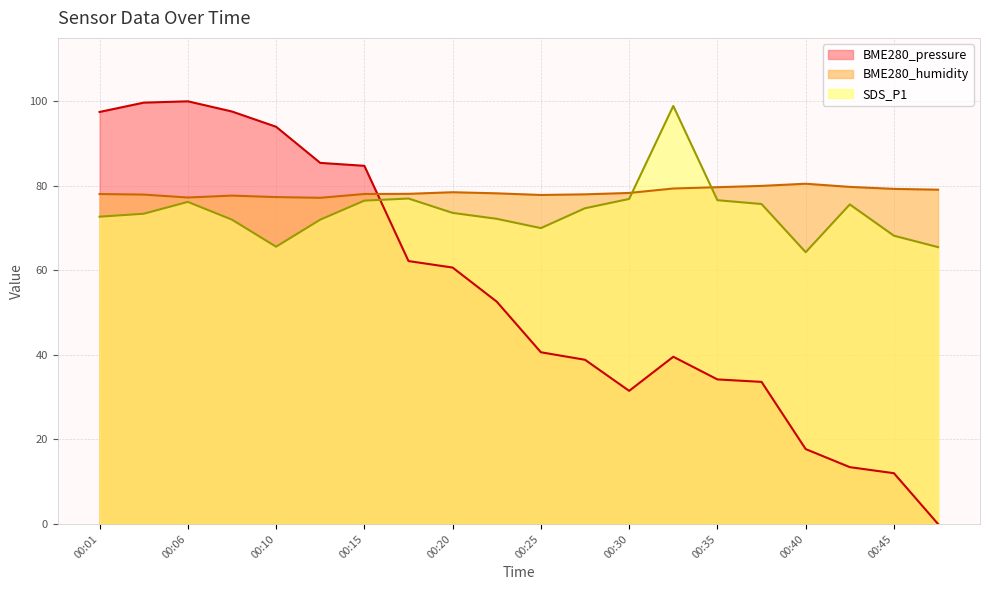

Which series has the widest spread of values?

BME280_pressure